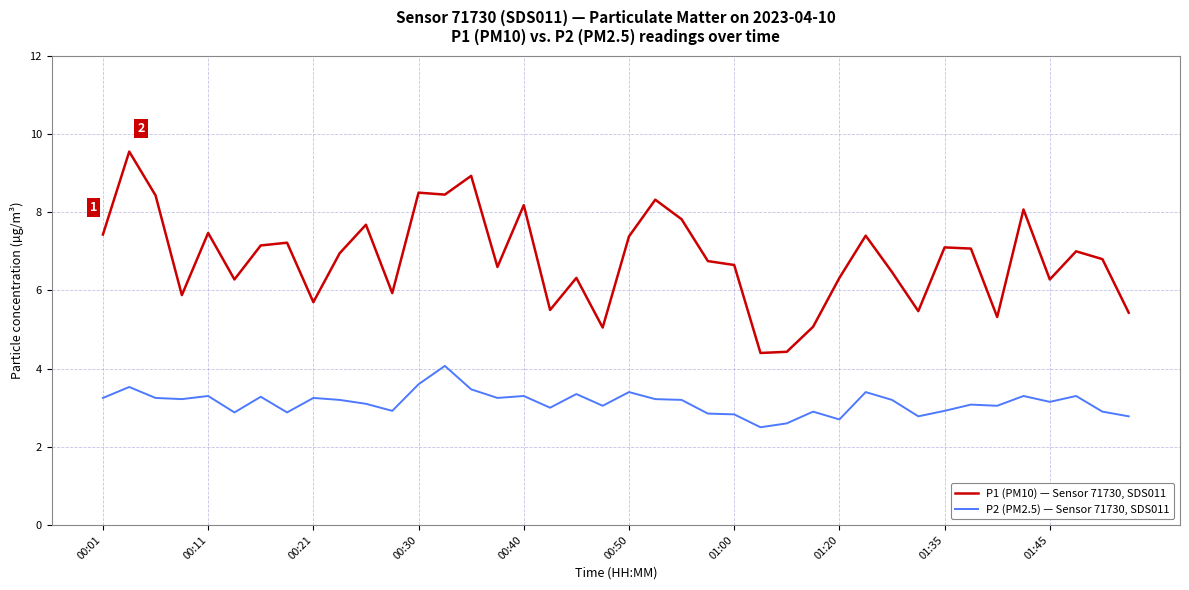

What is the minimum value shown in the chart?

2.5